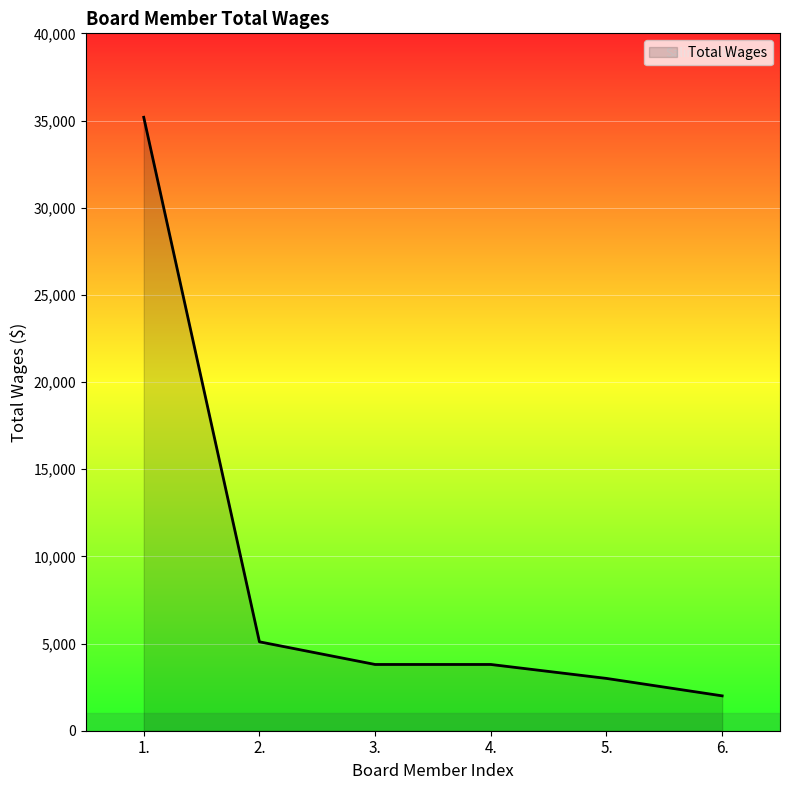

Count the number of categories in the chart.

6